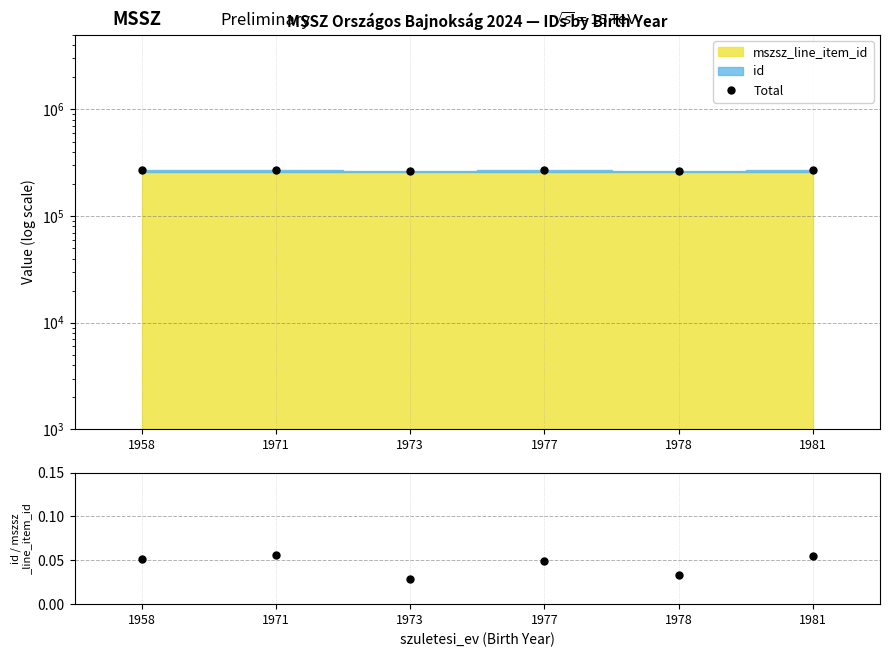

What is the sum of all Total values?

1608872.0